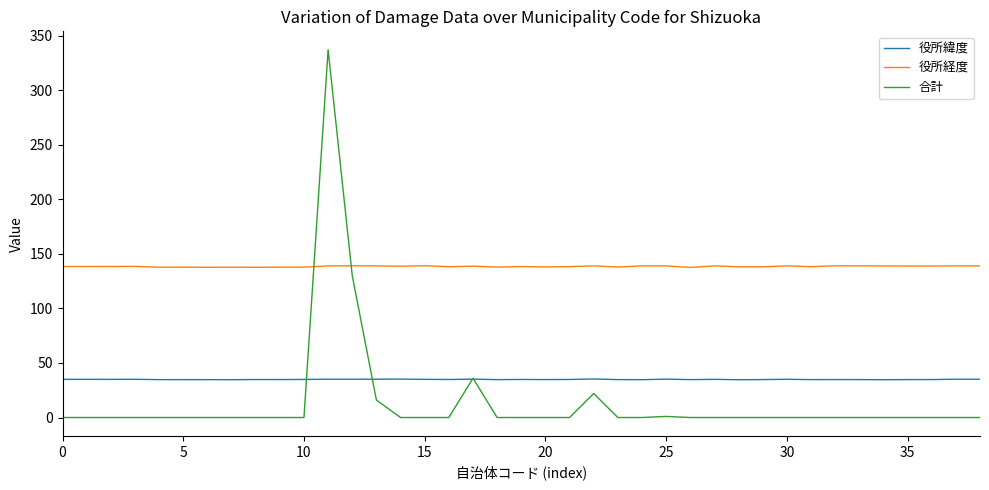

Which series has the largest total across all categories?

役所経度